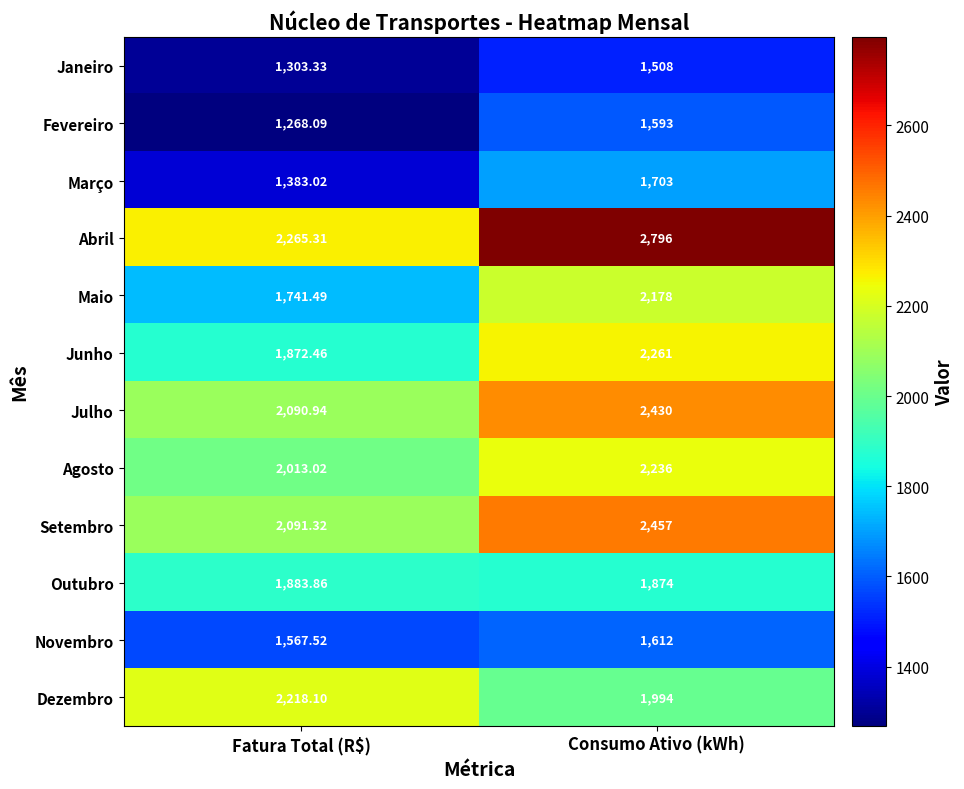

Which category has the highest value in the Abril series?

Consumo Ativo (kWh)